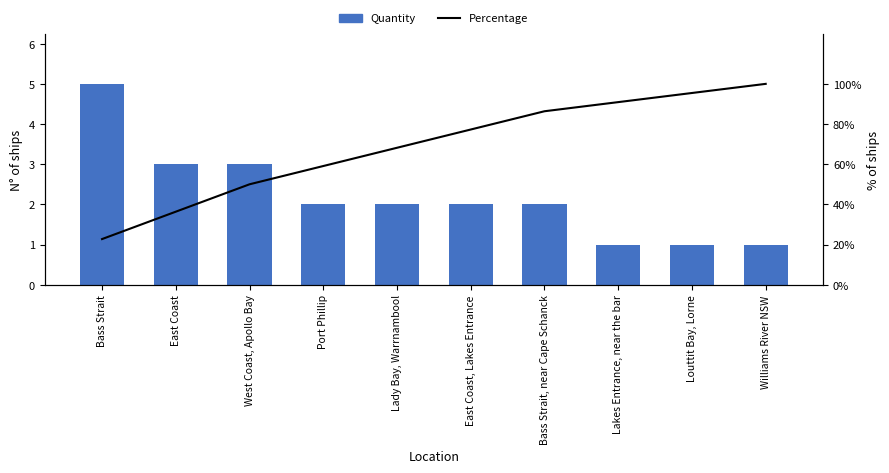

Which series changed the most between East Coast and Lady Bay, Warrnambool?

Percentage